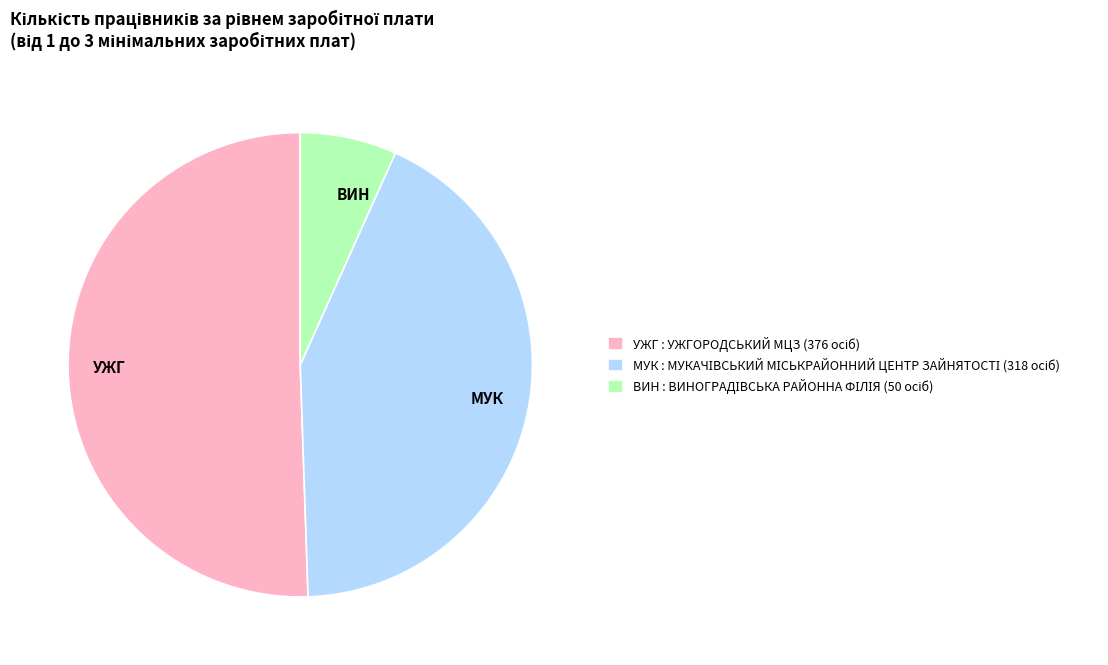

Does any single category account for the majority?

Yes